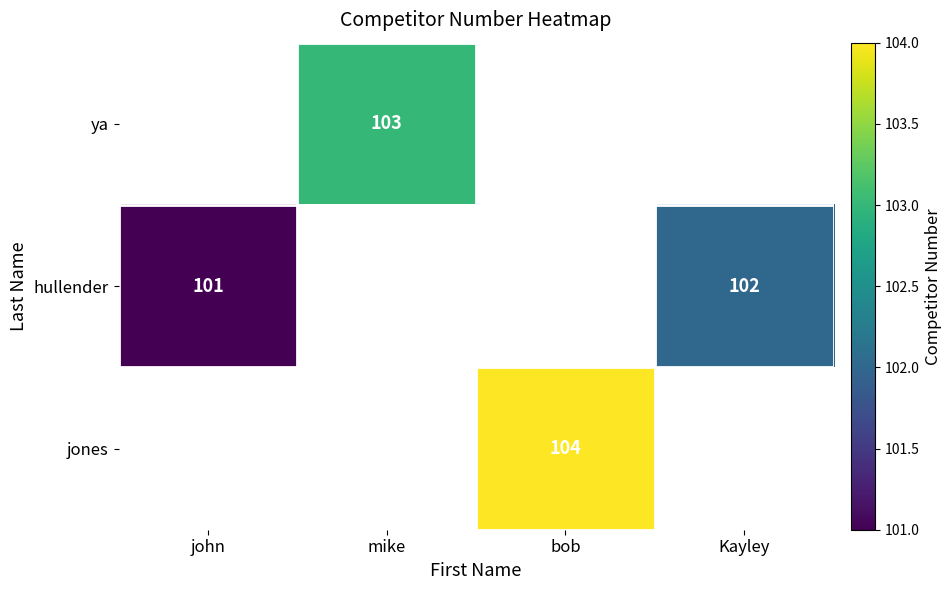

The value of jones at bob is 50.5. True or false?

False